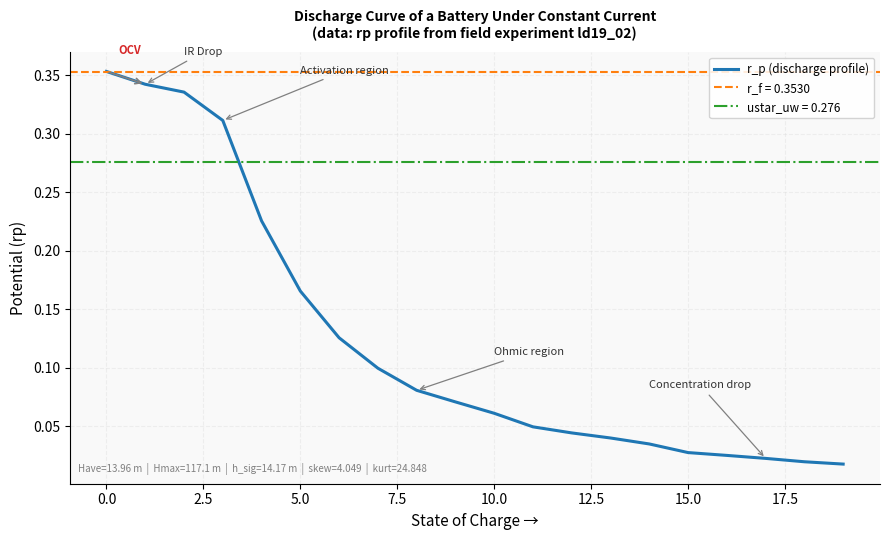

True or false: the data shows 0.1 at 2.5.

False